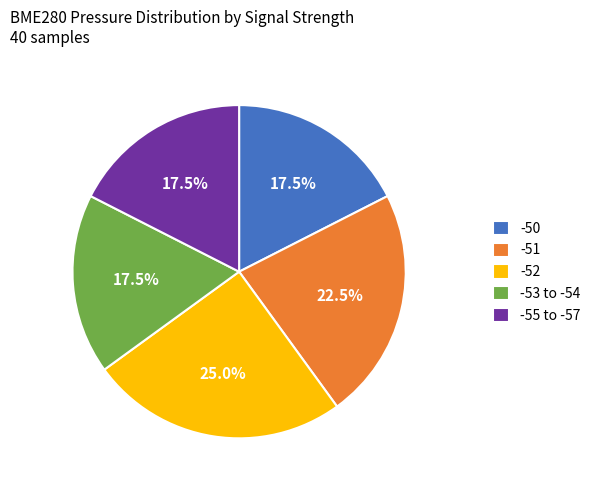

Between -53 to -54 and -52, which is larger?

-52